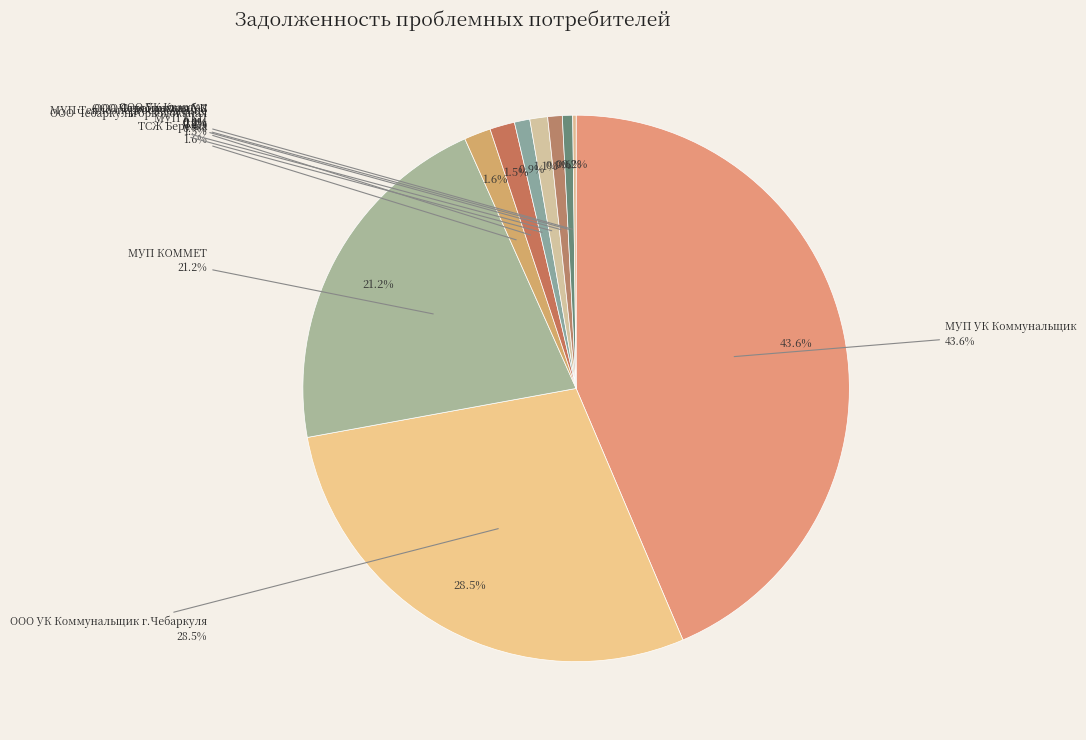

How many slices are in this pie chart?

10